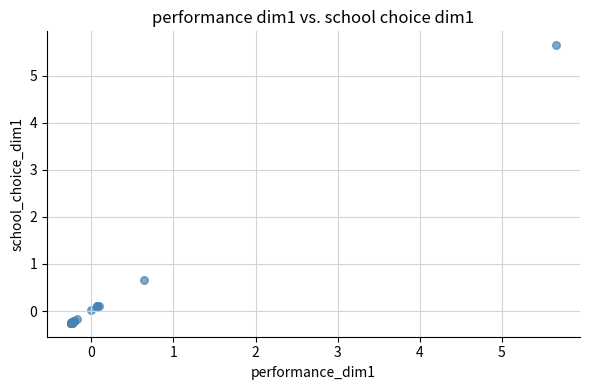

What Y value in the scatter plot is closest to 2?

0.7